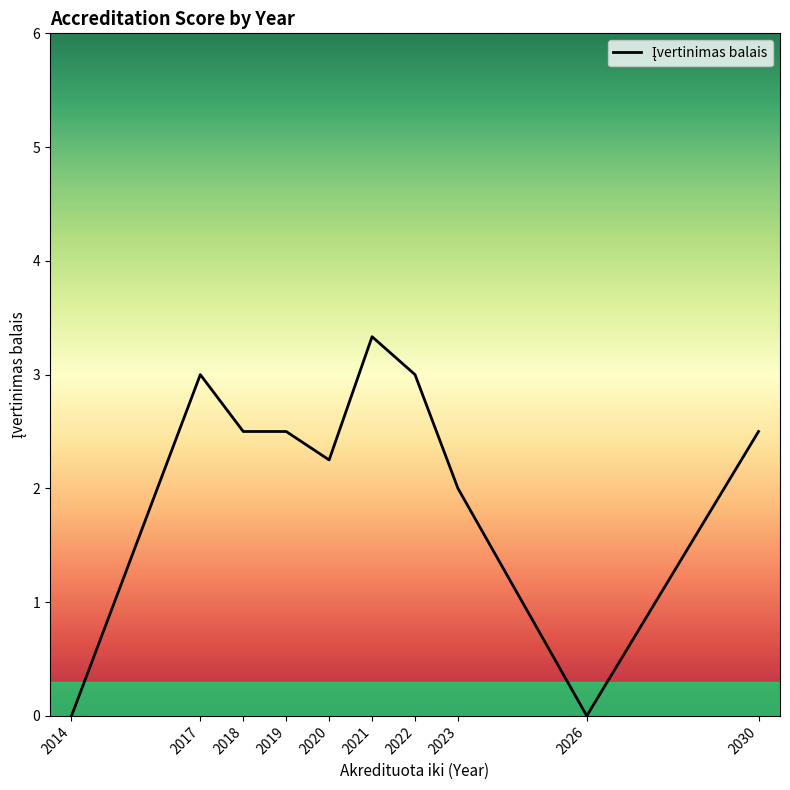

Does the chart display data point markers on the line(s)?

No